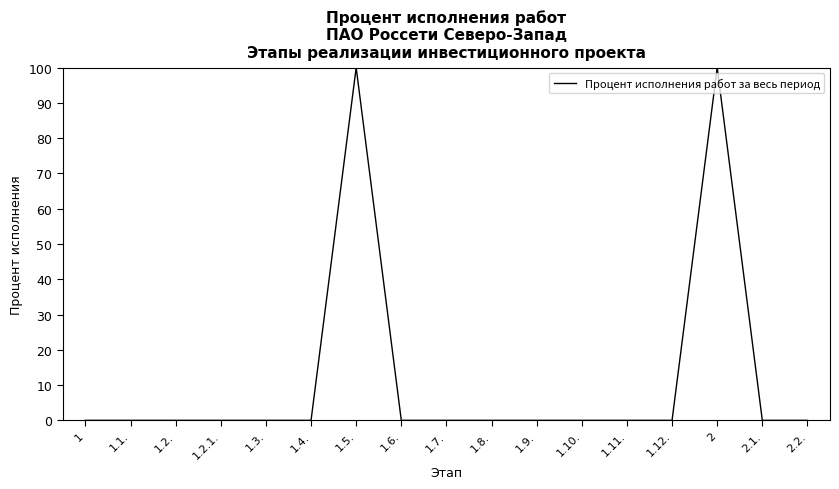

The value at 1.10. is -51. True or false?

False